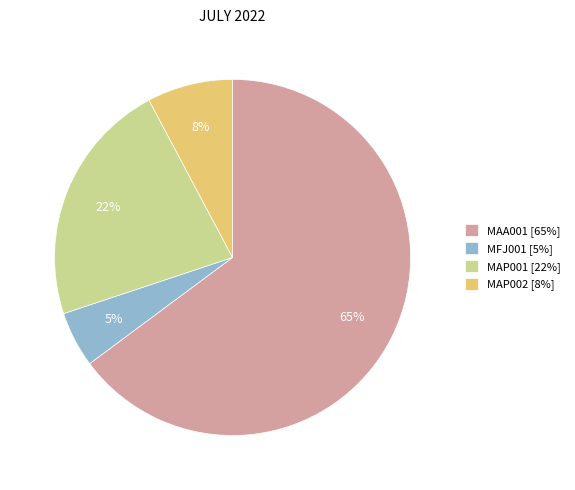

To the nearest percent, what percentage of the pie is MAA001?

65%